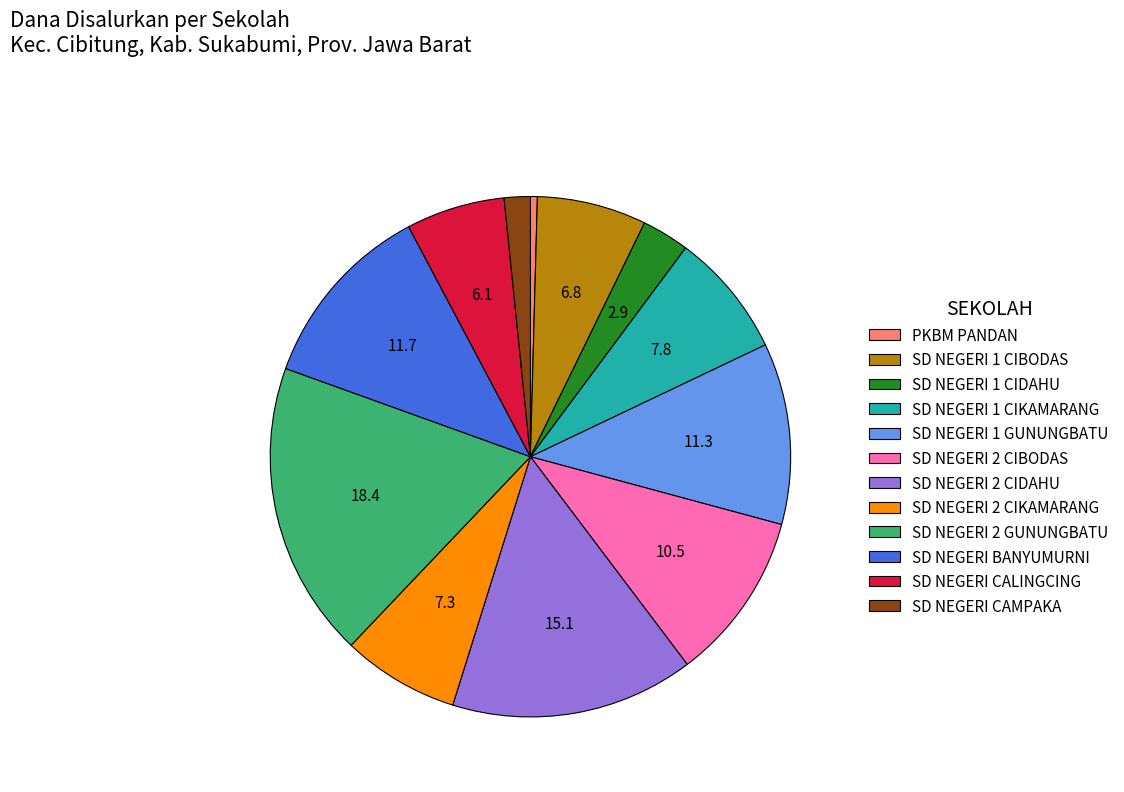

Is there any slice that represents more than half of the pie?

No